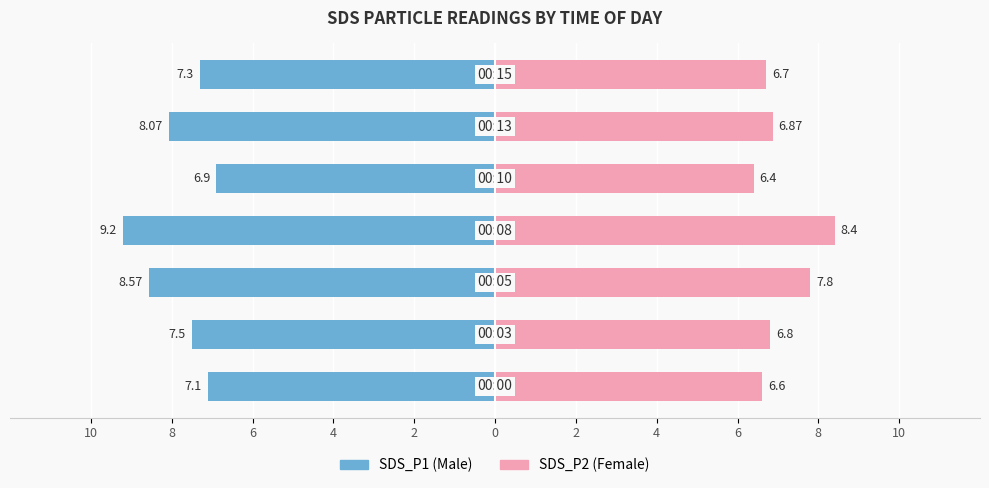

What is the approximate value of SDS_P2 (Female) at 6?

7.8